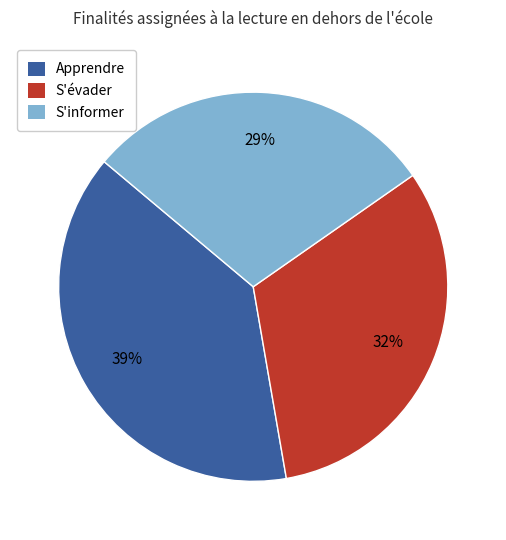

What percentage is the S'évader slice, to the nearest percent?

32%